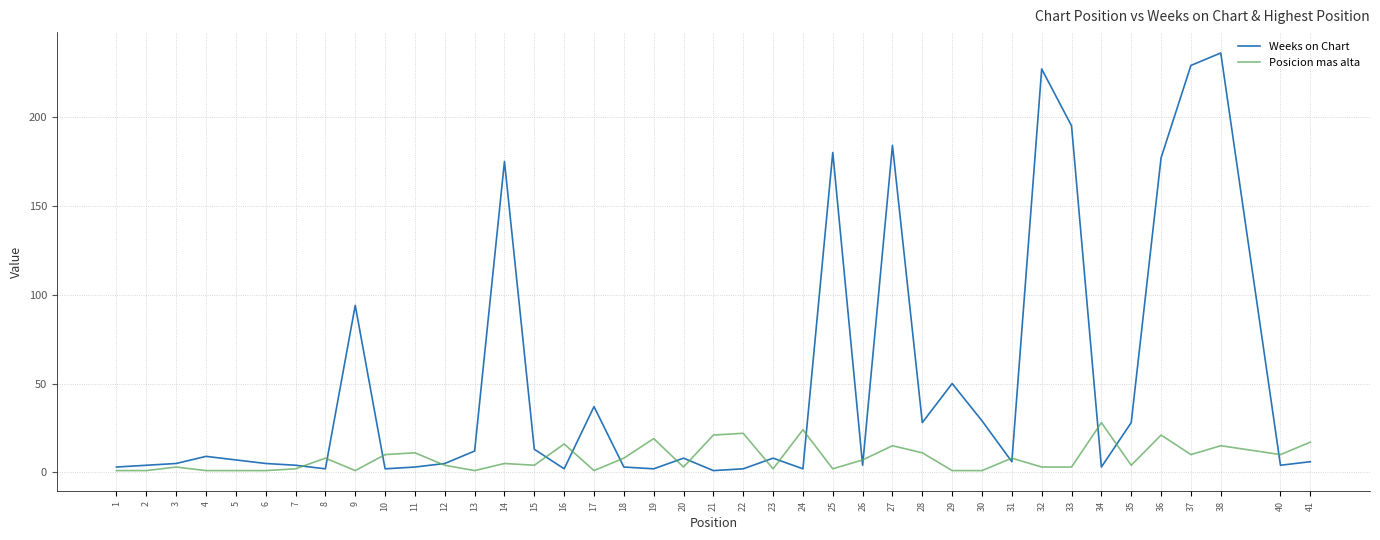

List the series in order of their overall mean, lowest first.

Posicion mas alta, Weeks on Chart